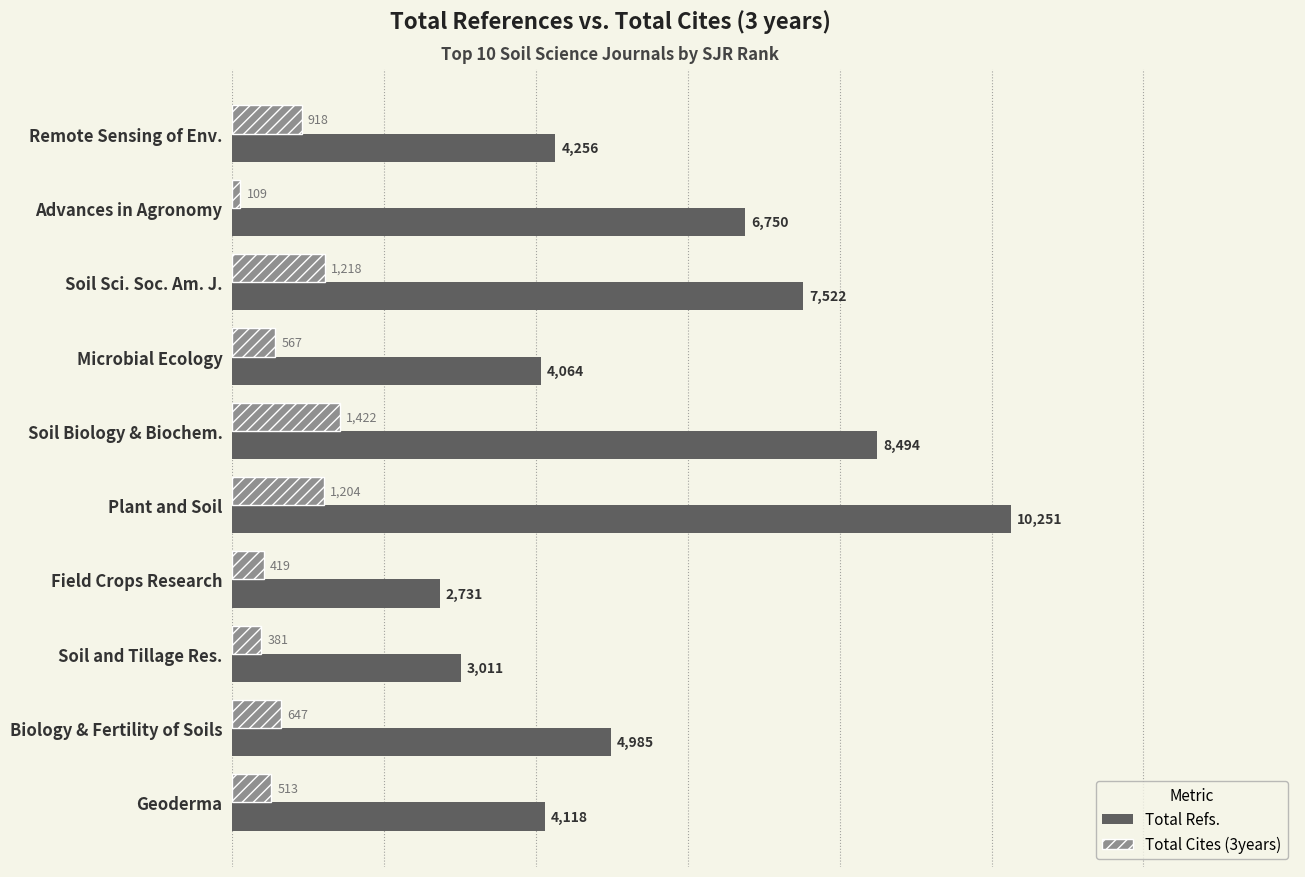

Which category has the lowest value across all series?

Advances in Agronomy